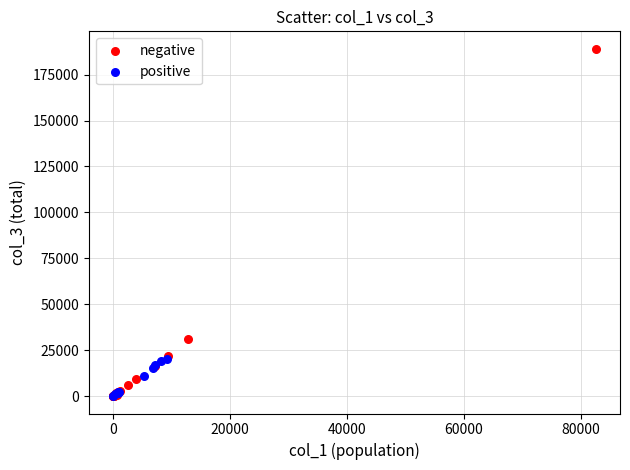

Which series has the largest Y range (max minus min)?

negative